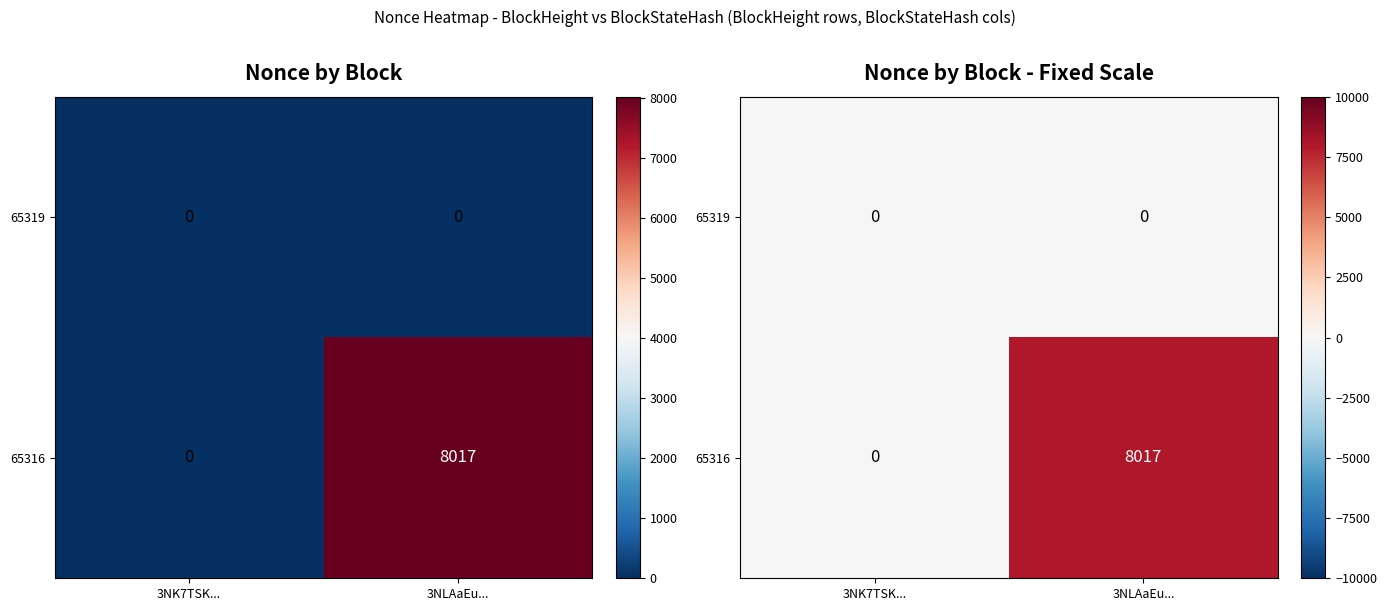

At which category does the chart reach its minimum across all series?

3NK7TSK...